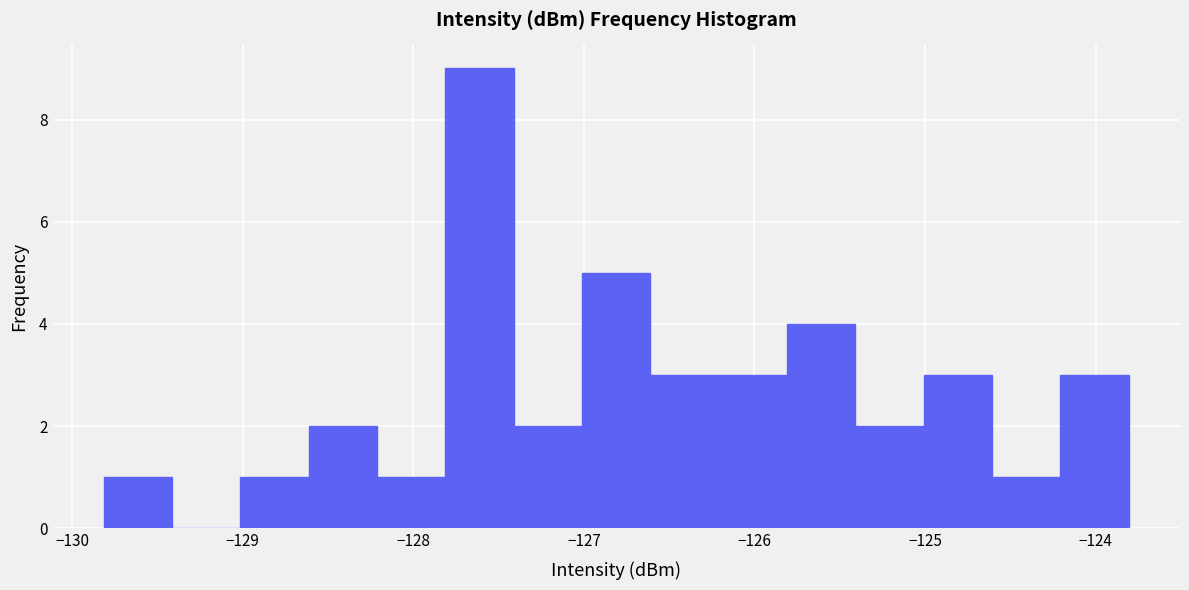

Reading left to right, transcribe this chart: for each bar, give the range it covers on the x-axis and its height. Neither the bar edges nor the heights are printed on the chart, so give them approximately, as read against the axes.

-129.8 to -129.4: 1
-129.4 to -129.0: 0
-129.0 to -128.6: 1
-128.6 to -128.2: 2
-128.2 to -127.8: 1
-127.8 to -127.4: 9
-127.4 to -127.0: 2
-127.0 to -126.6: 5
-126.6 to -126.2: 3
-126.2 to -125.8: 3
-125.8 to -125.4: 4
-125.4 to -125.0: 2
-125.0 to -124.6: 3
-124.6 to -124.2: 1
-124.2 to -123.8: 3